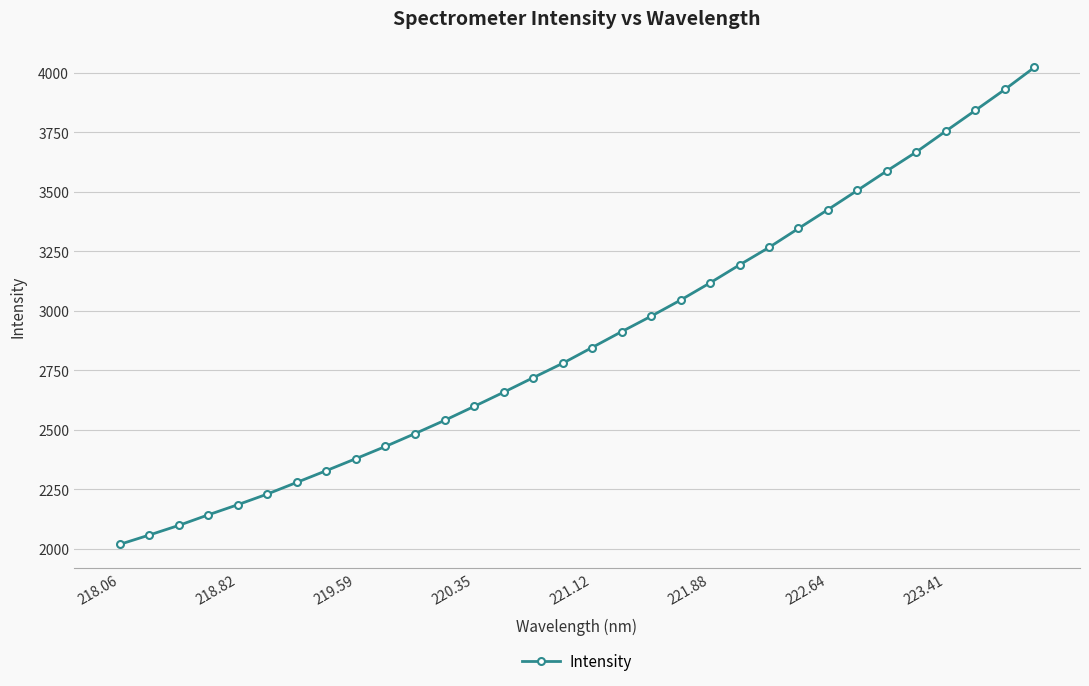

What is the difference between the maximum and second lowest values?

1966.2